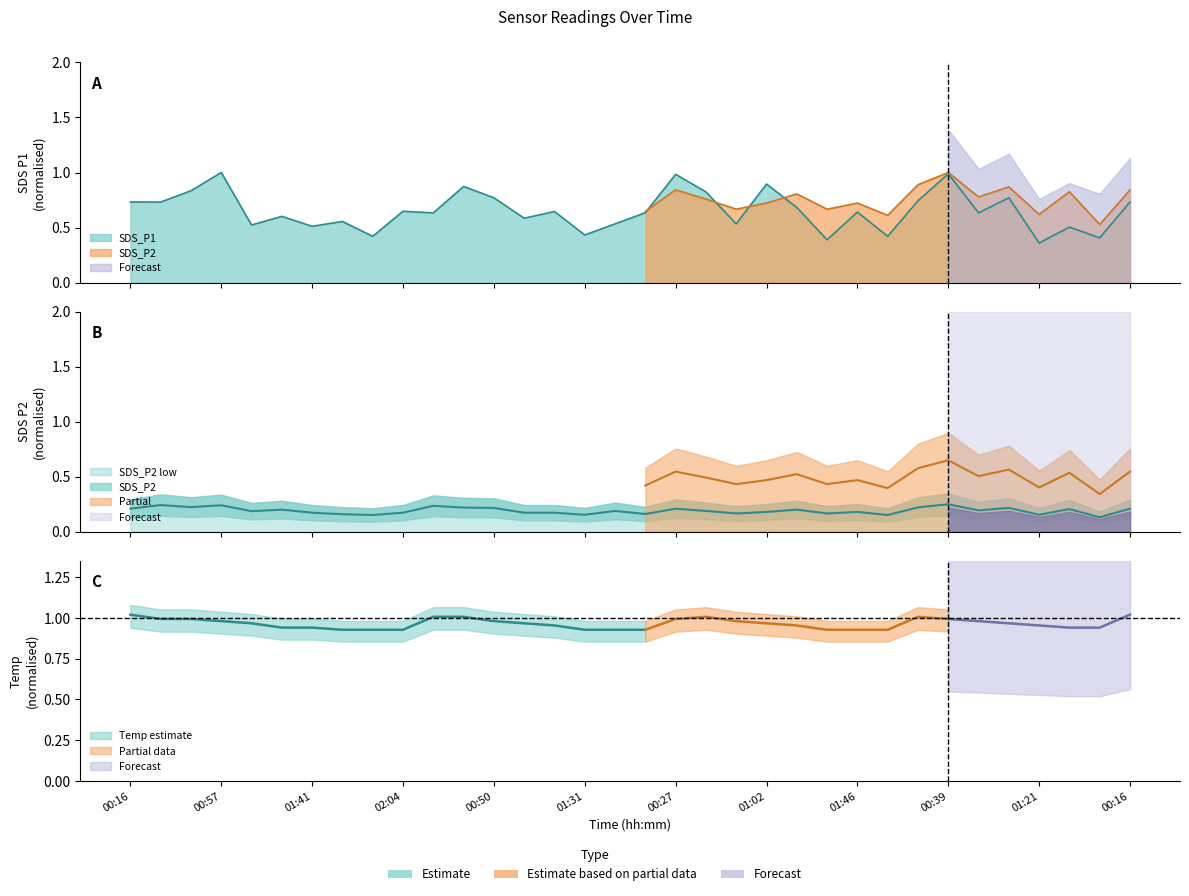

Reading right to left, extract all data points from this chart.

SDS_P1: 0.7	0.4	0.5	0.4	0.8	0.6	1.0	0.7	0.4	0.6	0.4	0.7	0.9	0.5	0.8	1.0	0.6	0.5	0.4	0.6	0.6	0.8	0.9	0.6	0.6	0.4	0.6	0.5	0.6	0.5	1.0	0.8	0.7	0.7
SDS_P2: 0.2	0.1	0.2	0.2	0.2	0.2	0.2	0.2	0.2	0.2	0.2	0.2	0.2	0.2	0.2	0.2	0.2	0.2	0.2	0.2	0.2	0.2	0.2	0.2	0.2	0.2	0.2	0.2	0.2	0.2	0.2	0.2	0.2	0.2